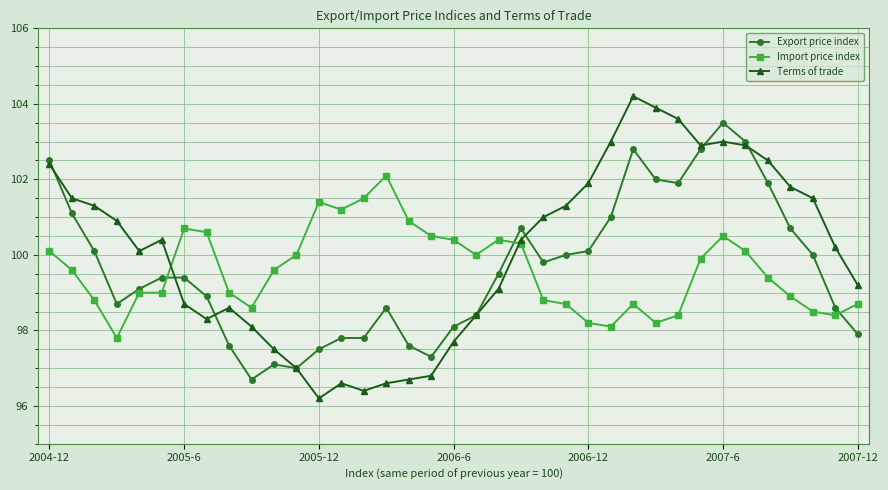

What is the difference between the second highest and second lowest values in the Terms of trade series?

7.5